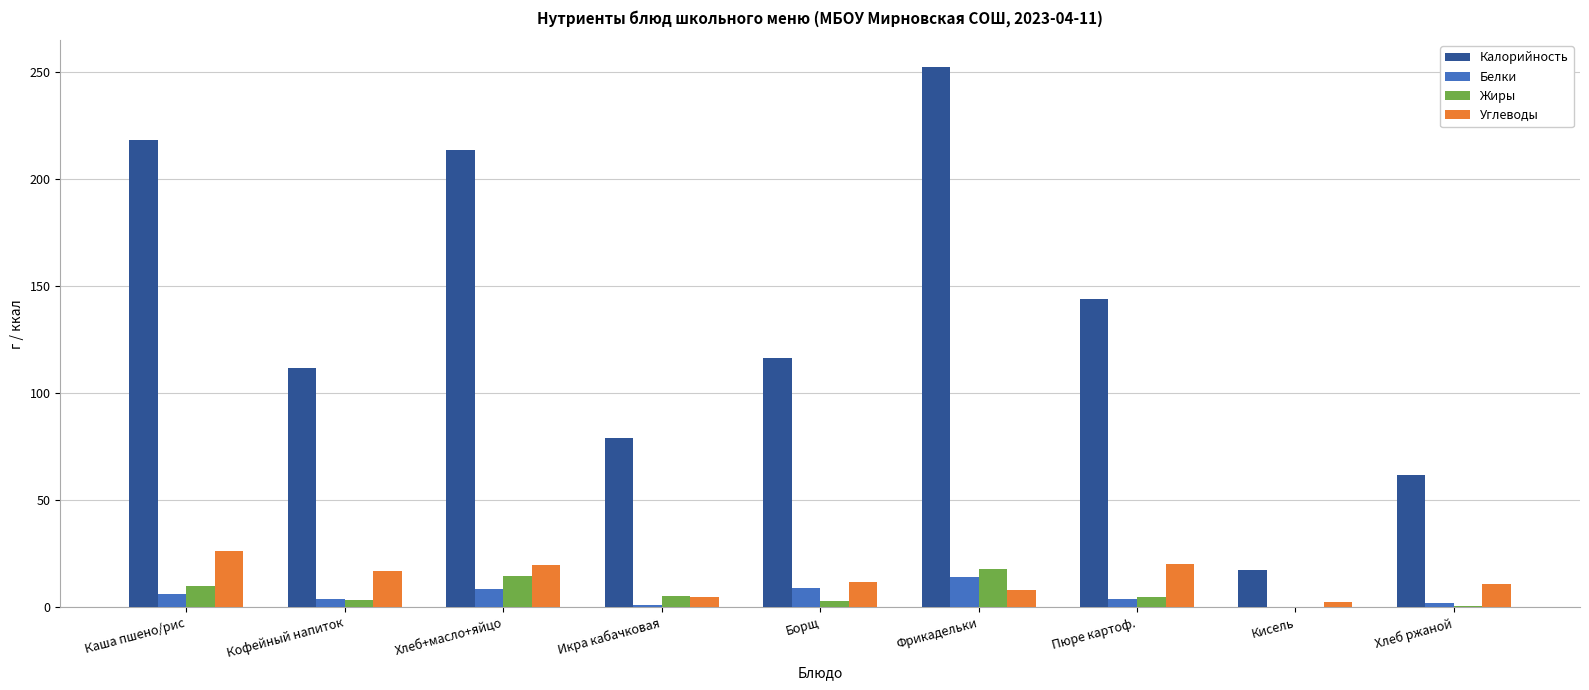

At which label does Жиры first exceed 4?

Каша пшено/рис